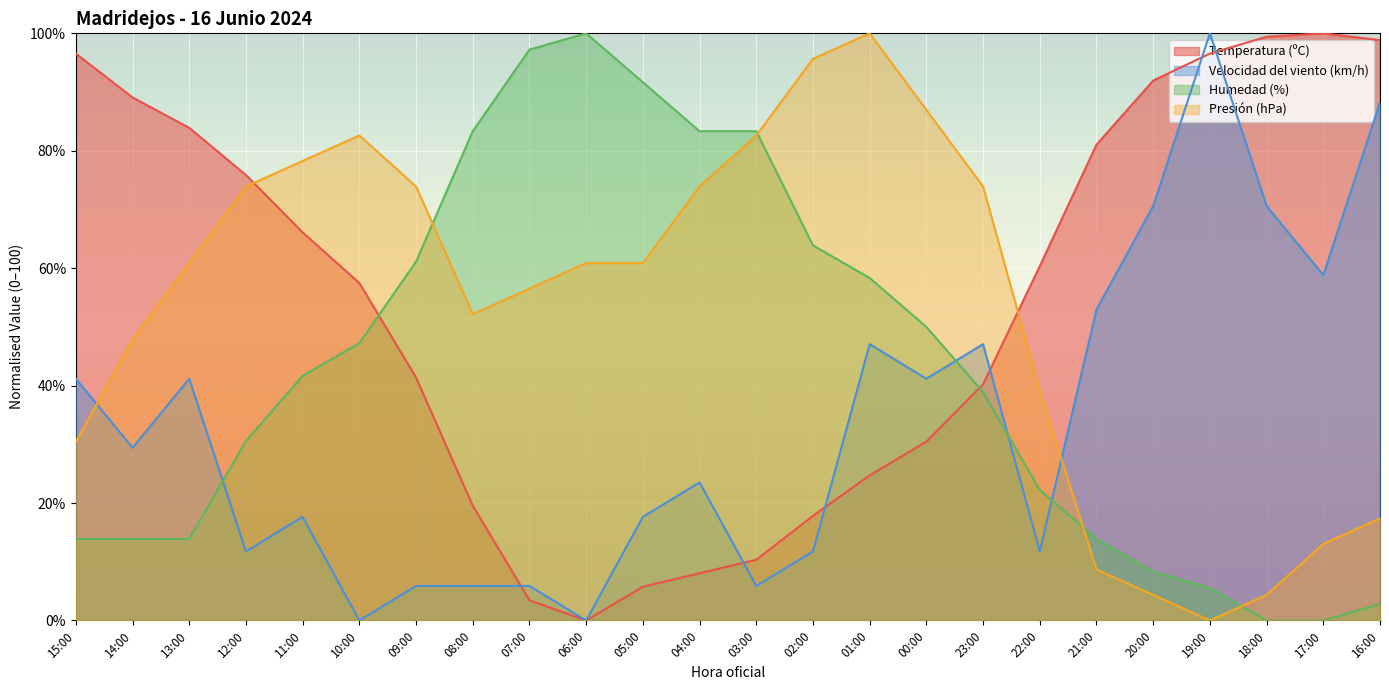

Reading left to right, what are all the values shown in this chart?

Temperatura (ºC): 96.6	89.1	83.9	75.9	66.1	57.5	41.4	19.5	3.4	0.0	5.7	8.0	10.3	17.8	24.7	30.5	40.2	60.3	81.0	92.0	96.6	99.4	100.0	98.9
Velocidad del viento (km/h): 41.2	29.4	41.2	11.8	17.6	0.0	5.9	5.9	5.9	0.0	17.6	23.5	5.9	11.8	47.1	41.2	47.1	11.8	52.9	70.6	100.0	70.6	58.8	88.2
Humedad (%): 13.9	13.9	13.9	30.6	41.7	47.2	61.1	83.3	97.2	100.0	91.7	83.3	83.3	63.9	58.3	50.0	38.9	22.2	13.9	8.3	5.6	0.0	0.0	2.8
Presión (hPa): 30.4	47.8	60.9	73.9	78.3	82.6	73.9	52.2	56.5	60.9	60.9	73.9	82.6	95.7	100.0	87.0	73.9	39.1	8.7	4.3	0.0	4.3	13.0	17.4